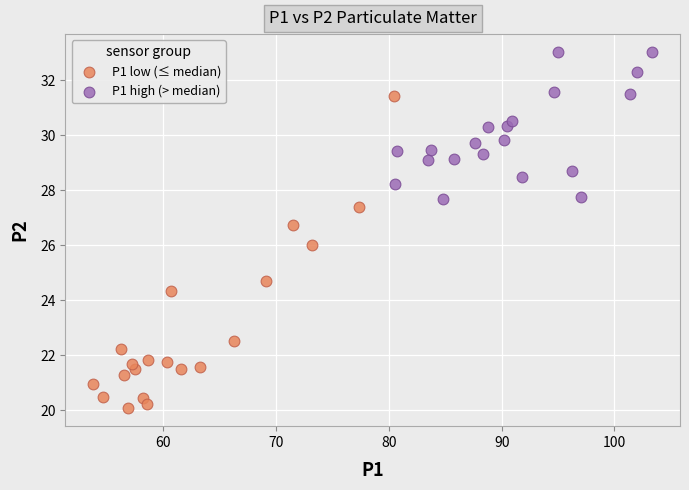

What are all the series names shown in the legend?

P1 low (≤ median), P1 high (> median)